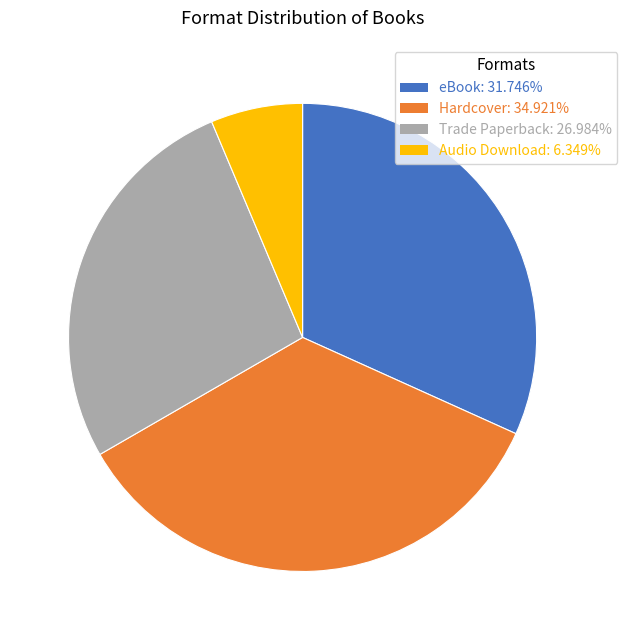

Do Trade Paperback and Hardcover together represent more than half of the pie?

Yes